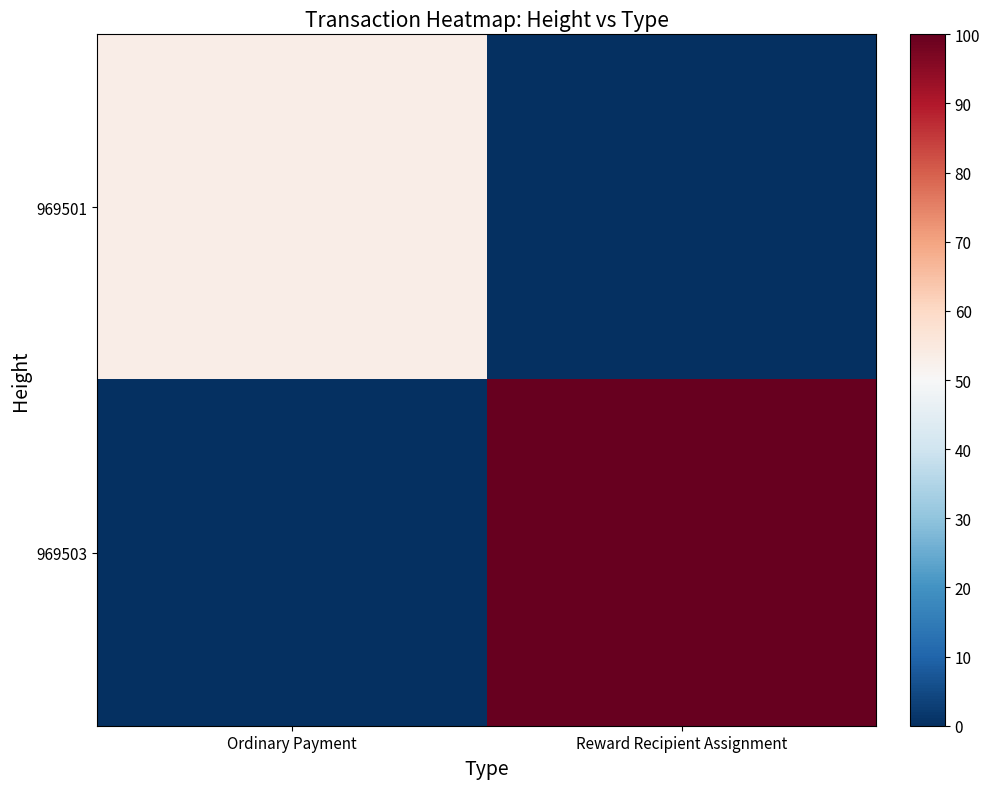

Rank the series at Reward Recipient Assignment from lowest to highest value.

969501, 969503